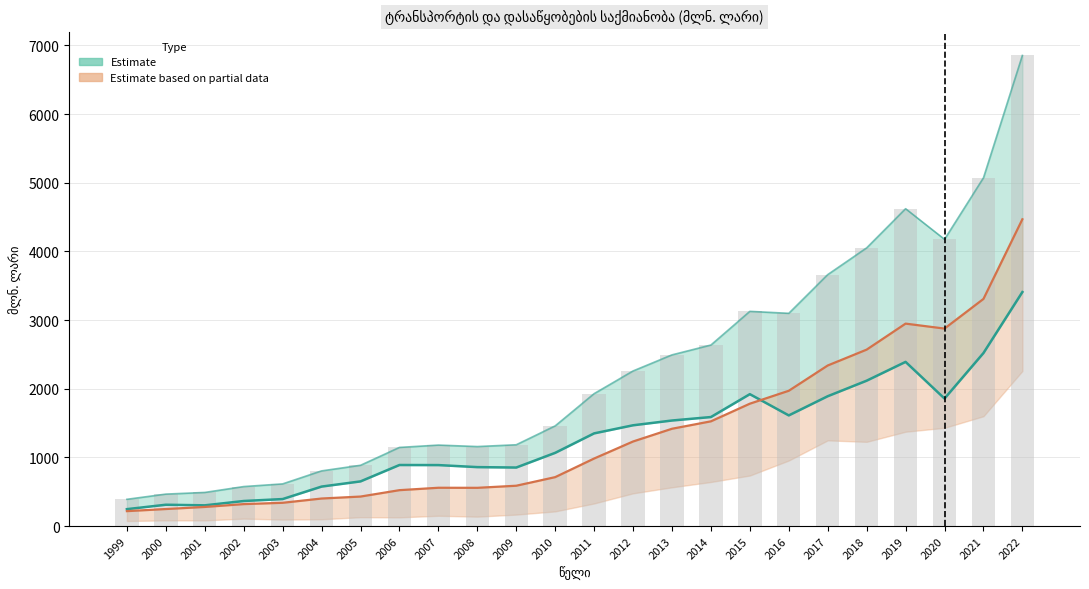

Are the bars grouped side by side (vs. stacked)?

Yes